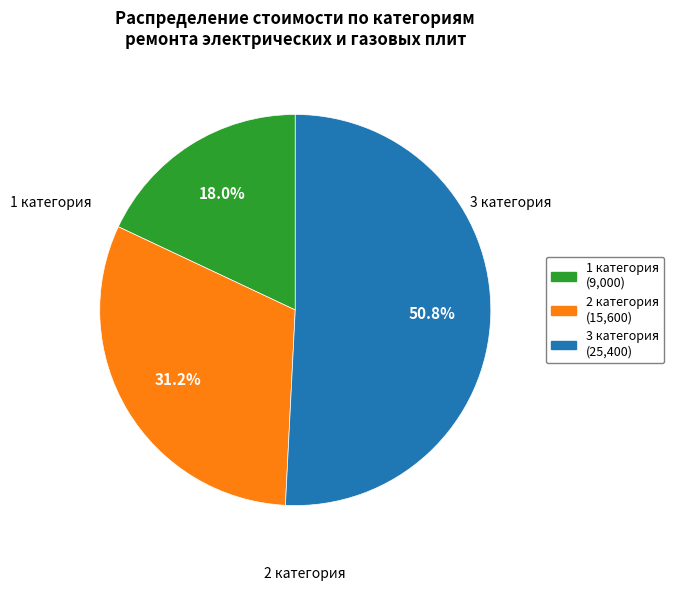

What is the ratio of the value at 2 категория to the value at 1 категория?

1.7